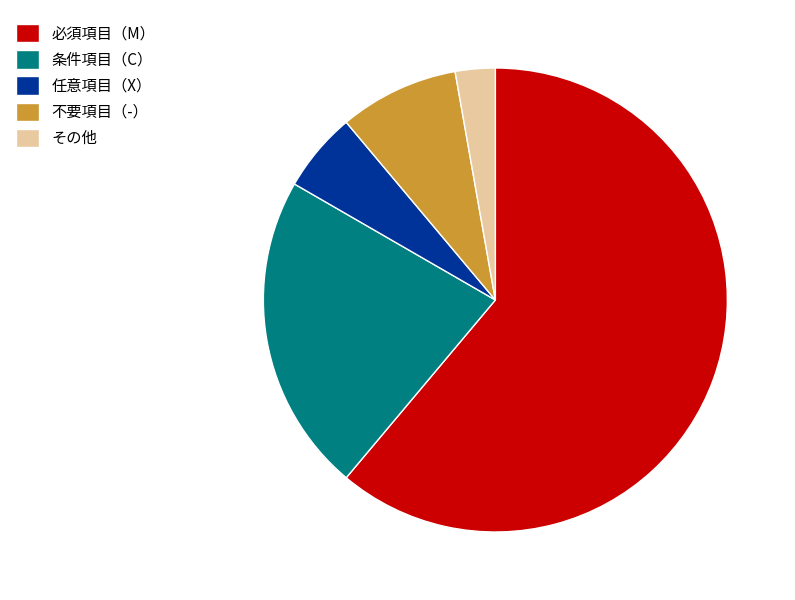

How many slices are in this pie chart?

5